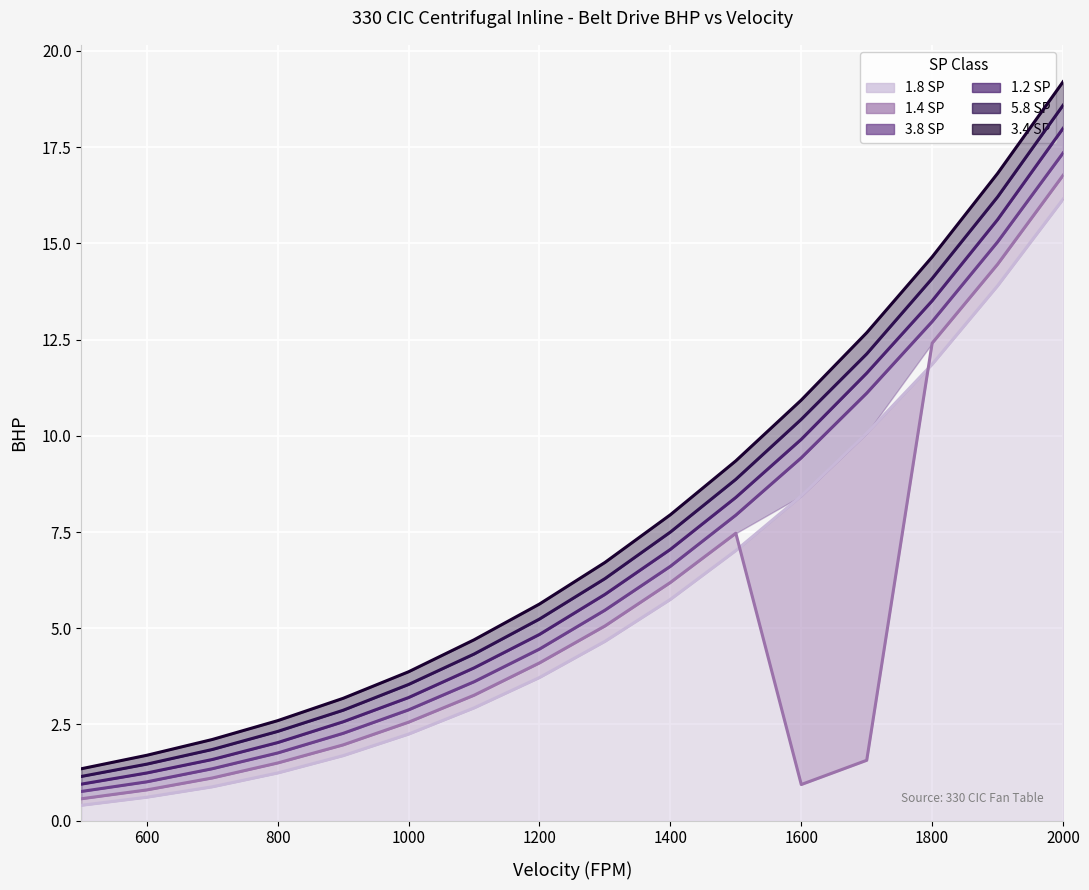

Rank the series at 1600 from lowest to highest value.

1.4 SP, 1.8 SP, 3.8 SP, 1.2 SP, 5.8 SP, 3.4 SP